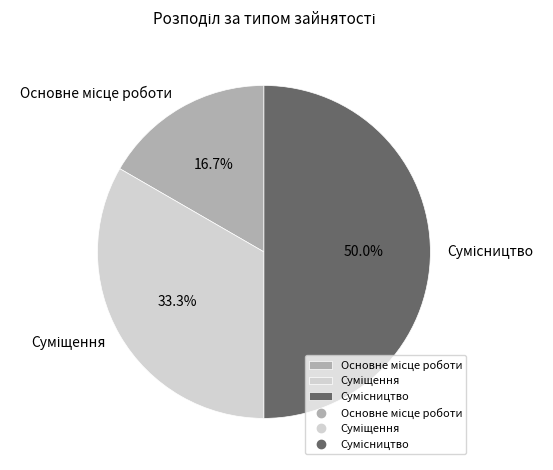

To the nearest percent, what portion does Сумісництво represent?

50%